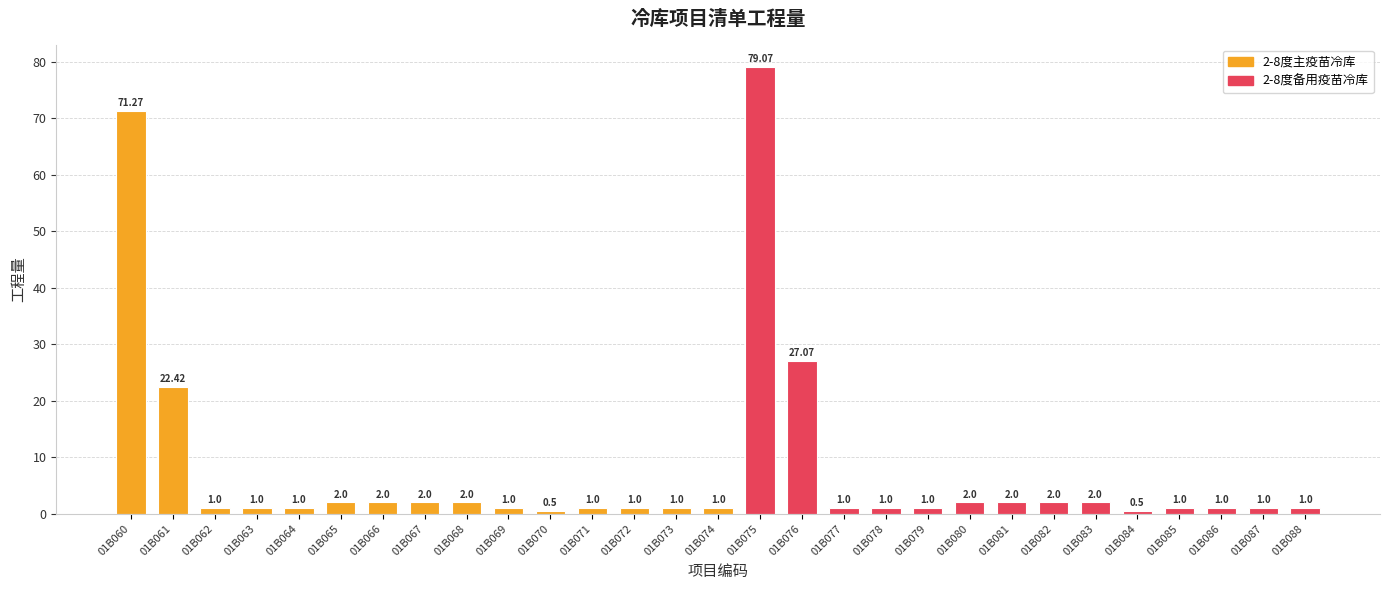

What is the minimum value shown in the chart?

0.5